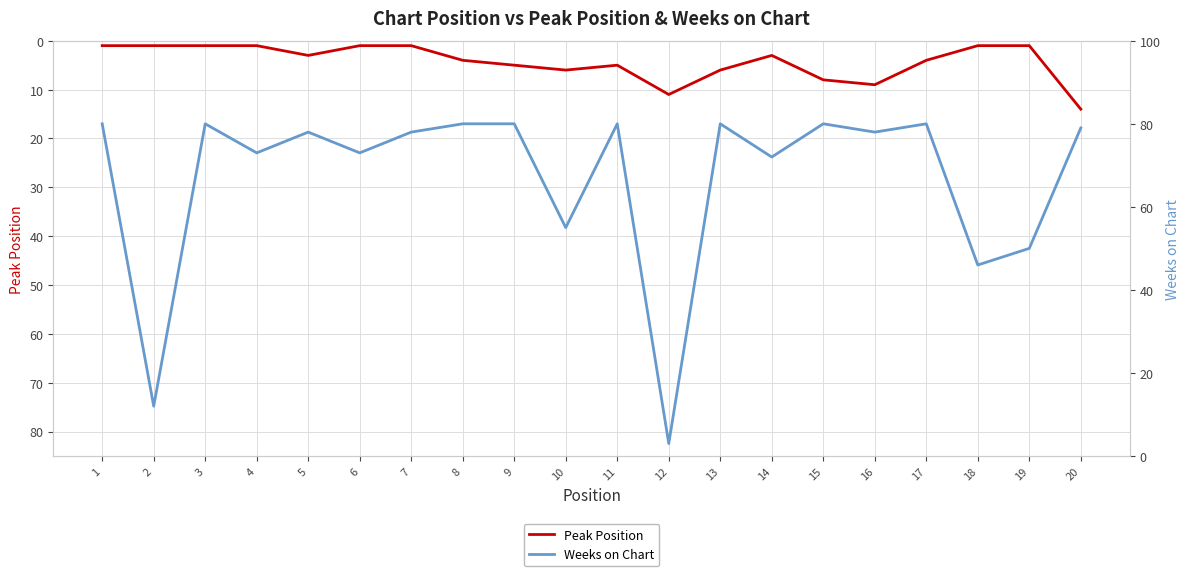

How many categories are shown in the chart?

20